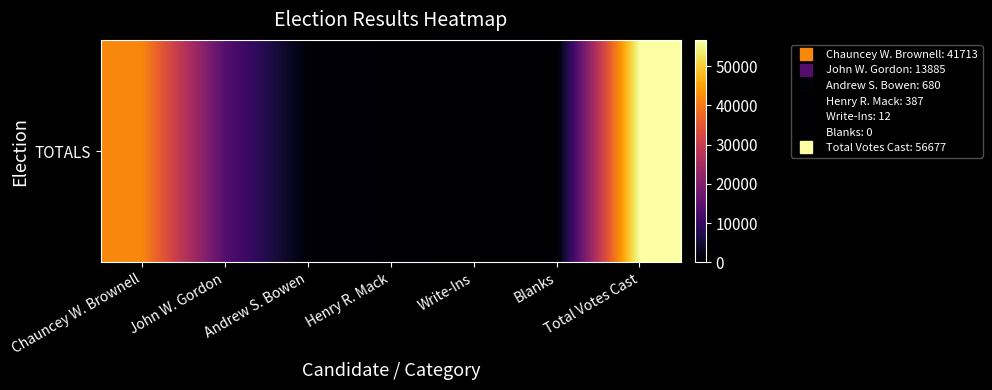

Which category has the lowest value across all series?

Blanks